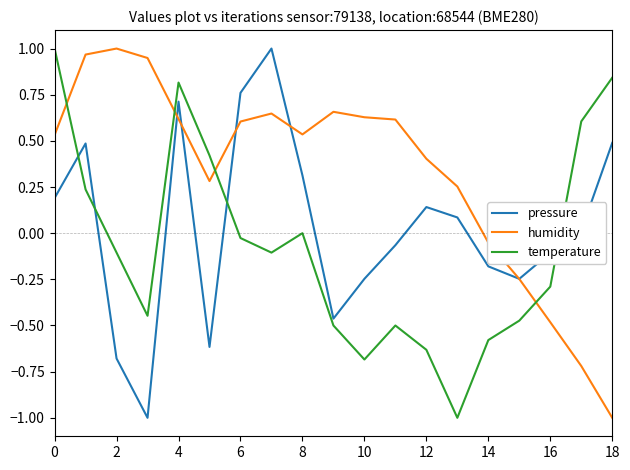

Rank the series by their average value, from lowest to highest.

temperature, pressure, humidity